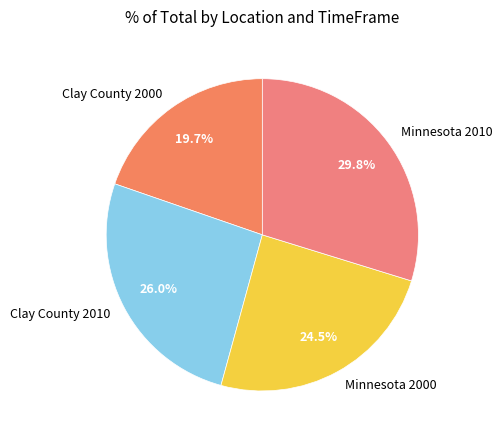

What is the ratio of the value at Clay County 2000 to the value at Minnesota 2010?

0.7